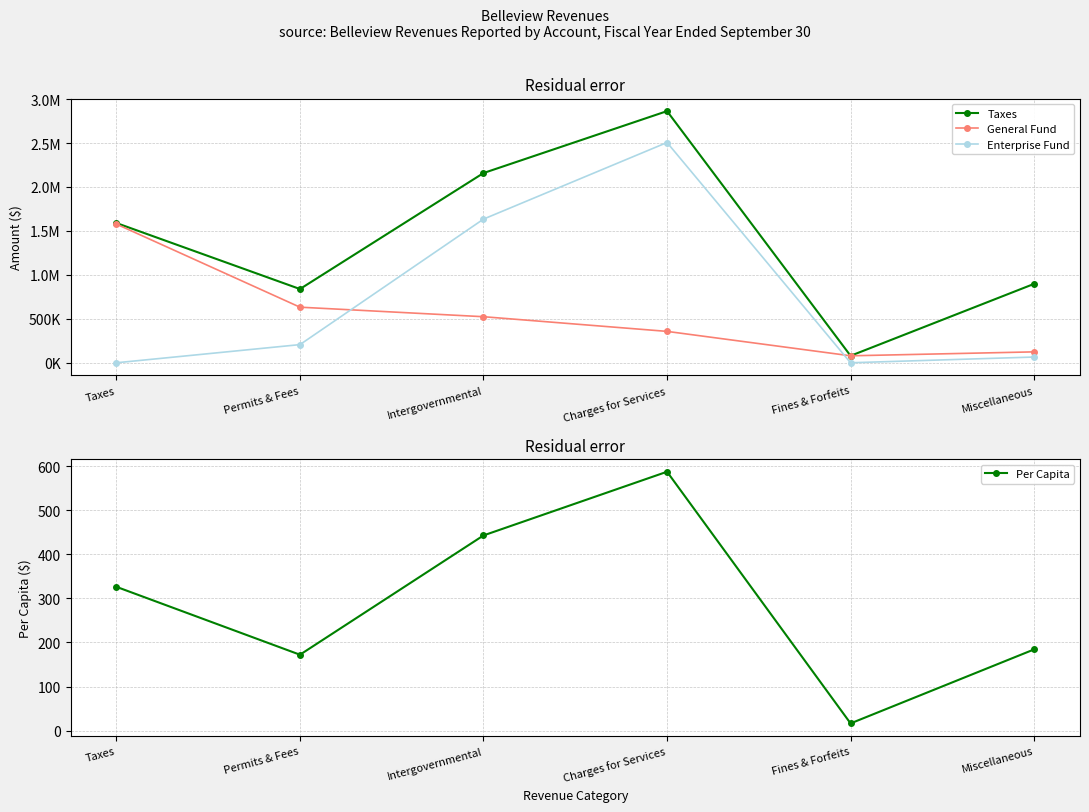

True or false: Per Capita and General Fund intersect in this chart.

False